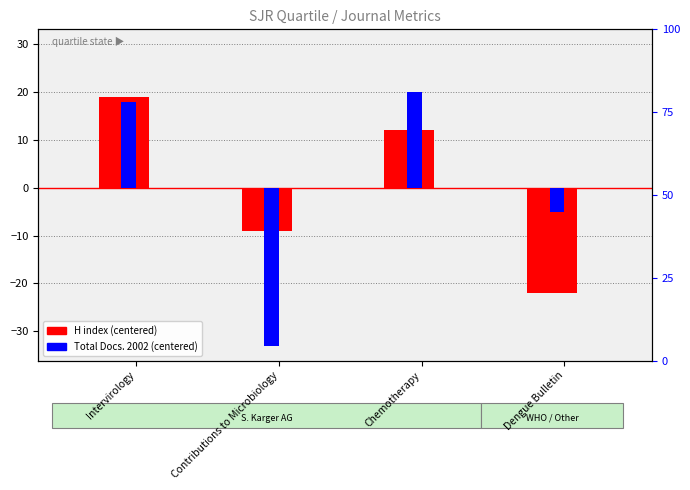

How many series are shown in this chart?

2